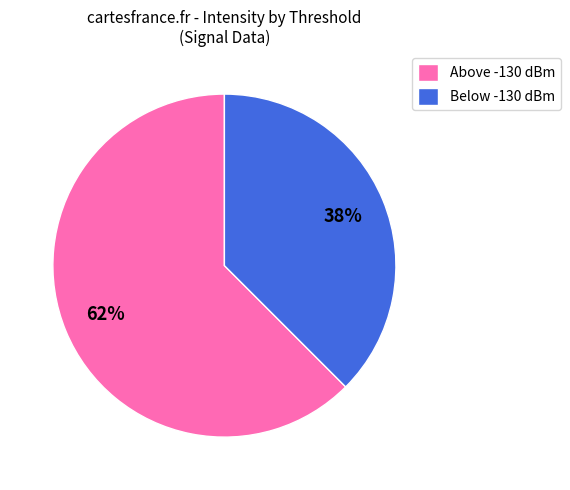

Which category has the biggest portion of the pie?

Above -130 dBm